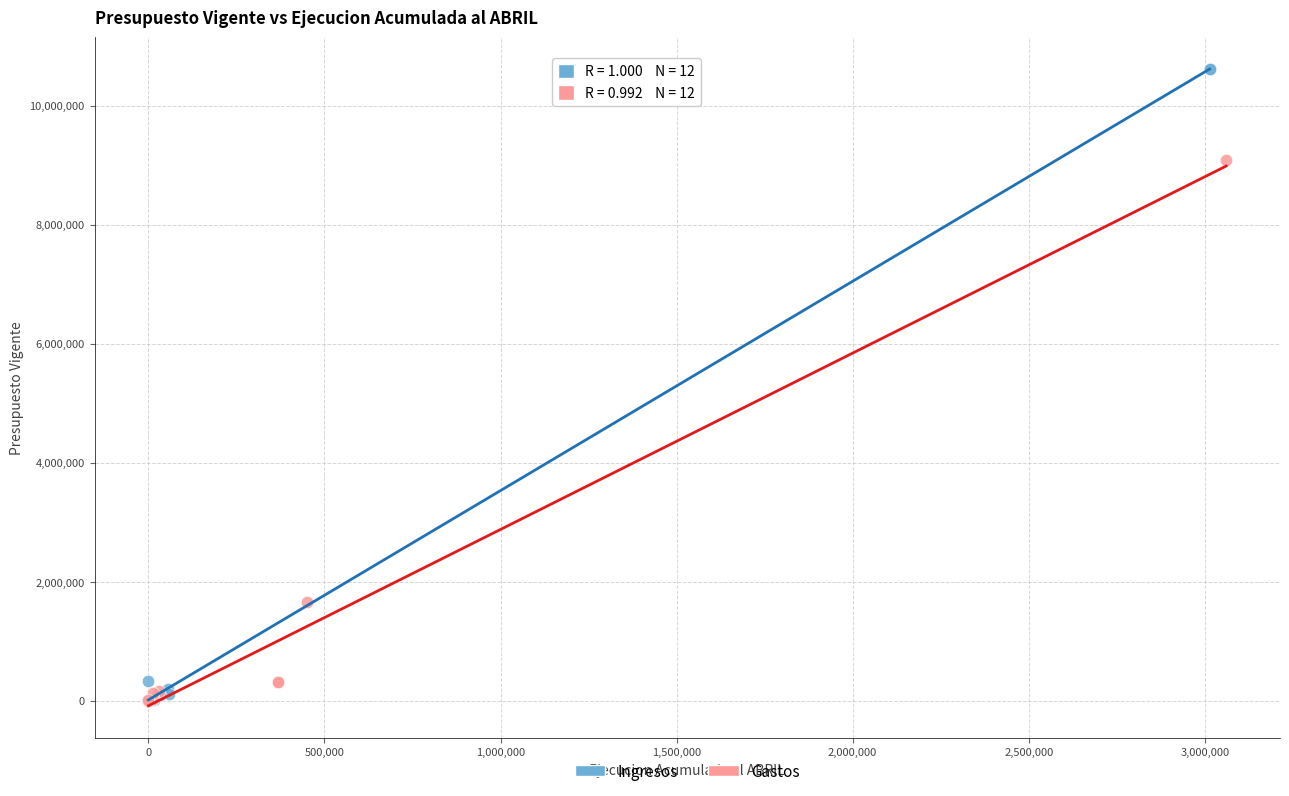

Which series contains the highest Y value?

Ingresos